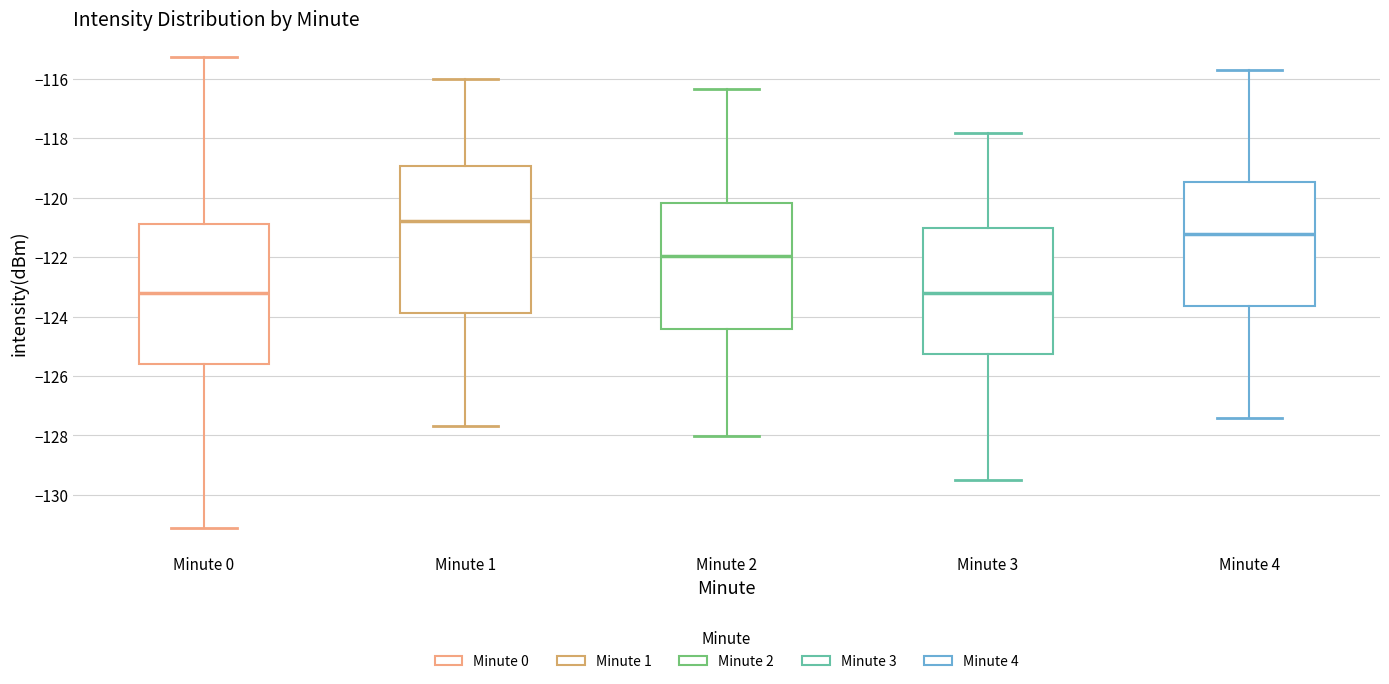

Where does the median line of the box for Minute 4 sit on the y-axis? The values are not printed on the chart, so give them approximately, as read against the axis.

-121.2